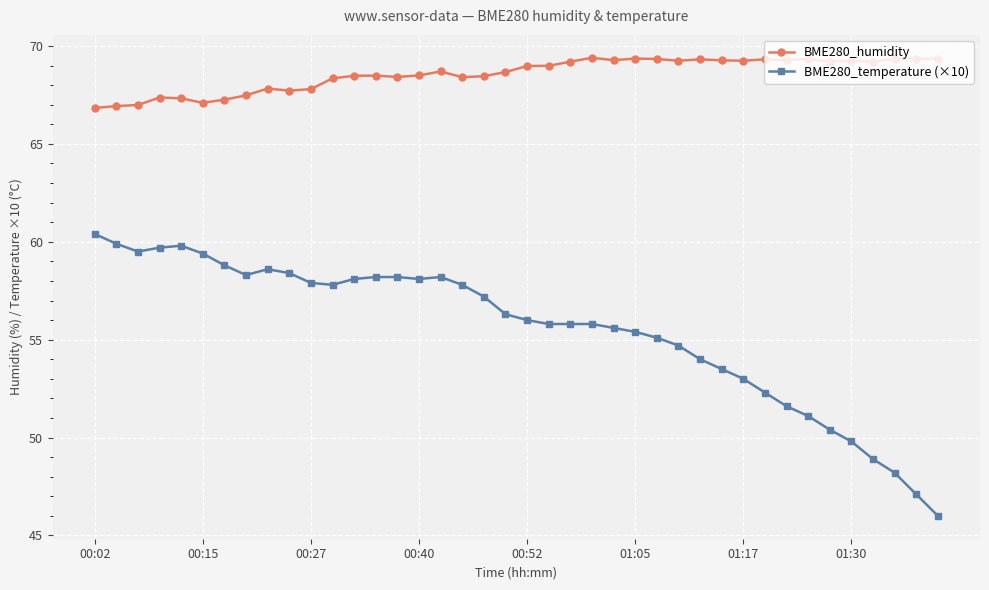

What is the sum of all BME280_temperature (×10) values?

2220.7